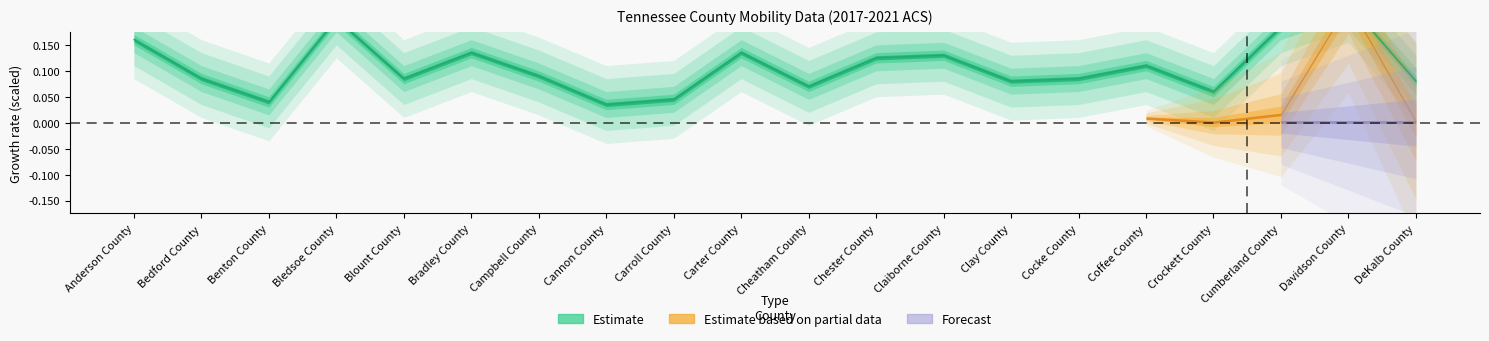

Where is the first local maximum?

Bledsoe County